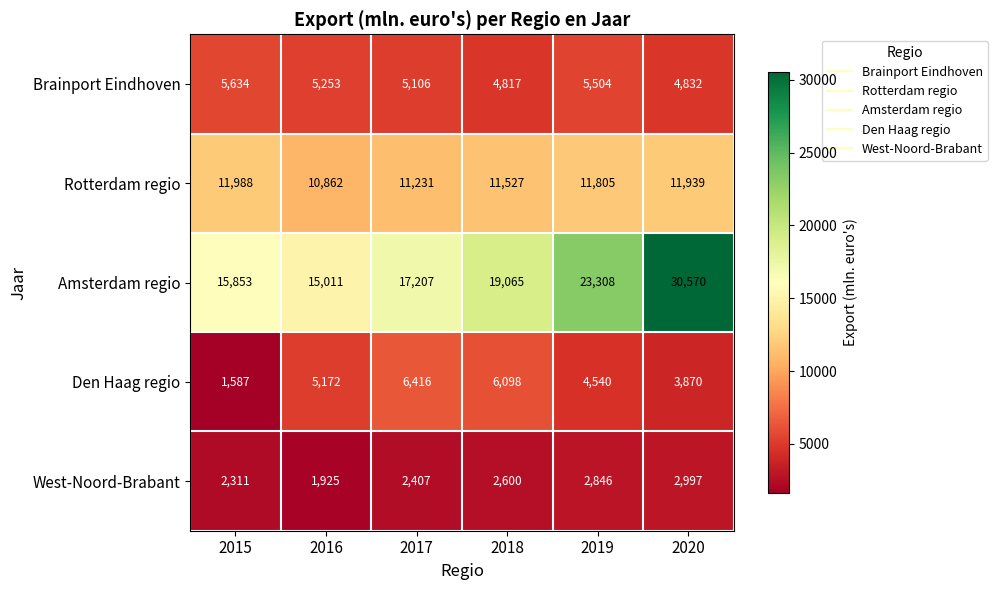

What is the difference between the highest and lowest values at 2015?

14266